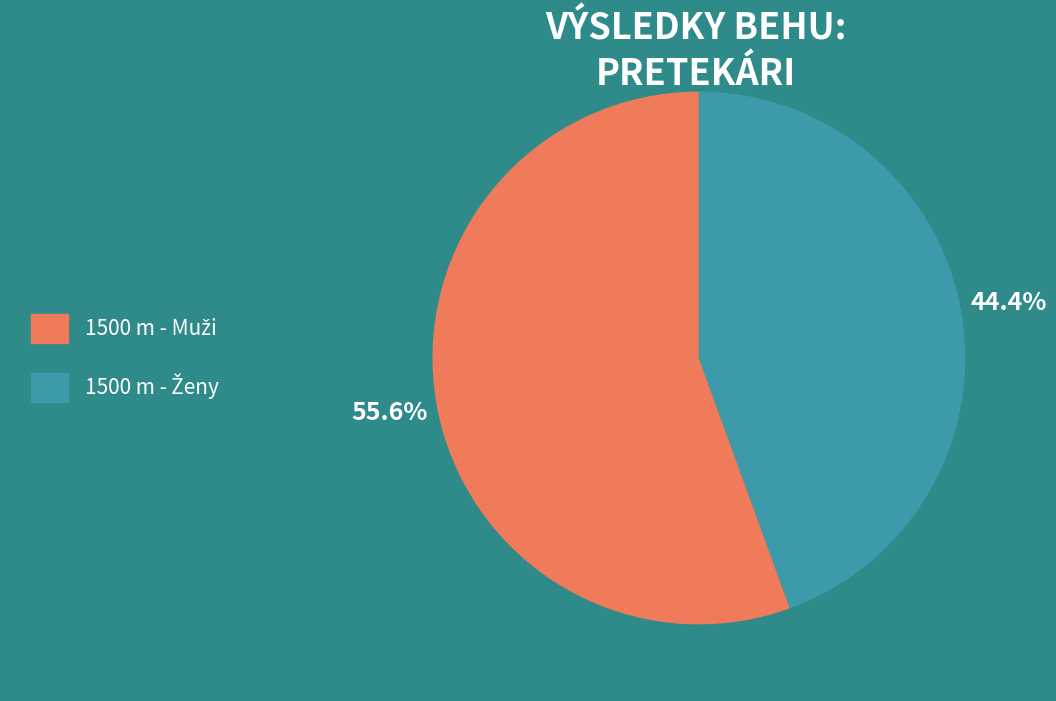

Is there a majority slice in this chart?

Yes